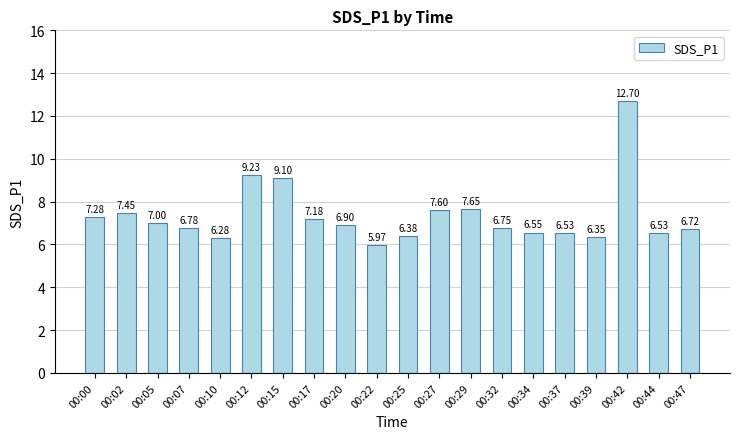

At which category does the chart reach its minimum across all series?

00:22